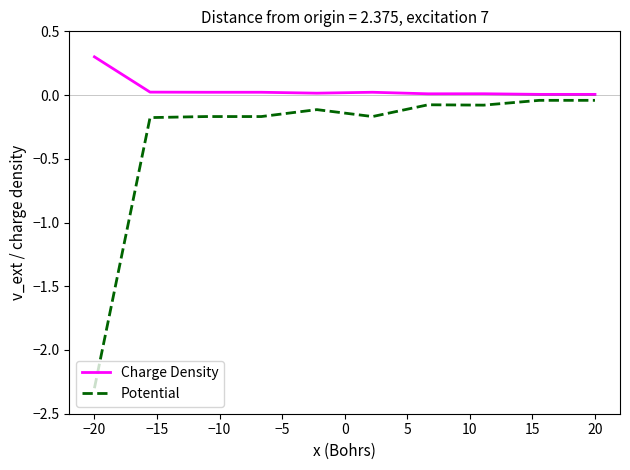

Which series has the largest total across all categories?

Charge Density